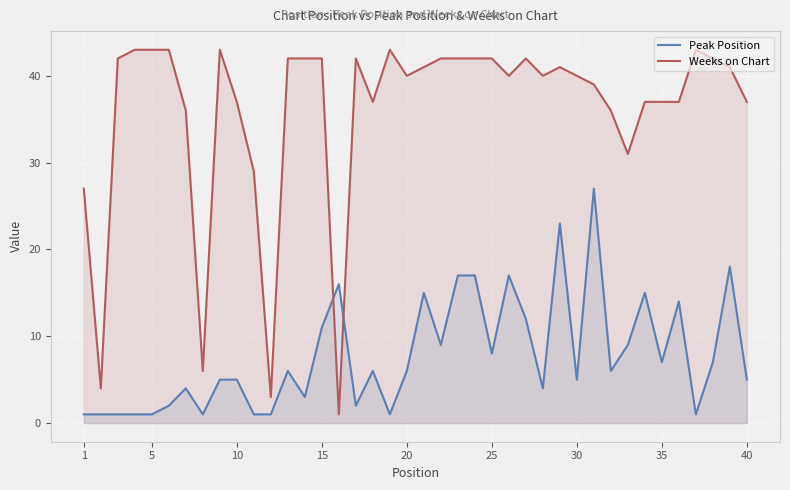

Which series has the widest spread of values?

Weeks on Chart